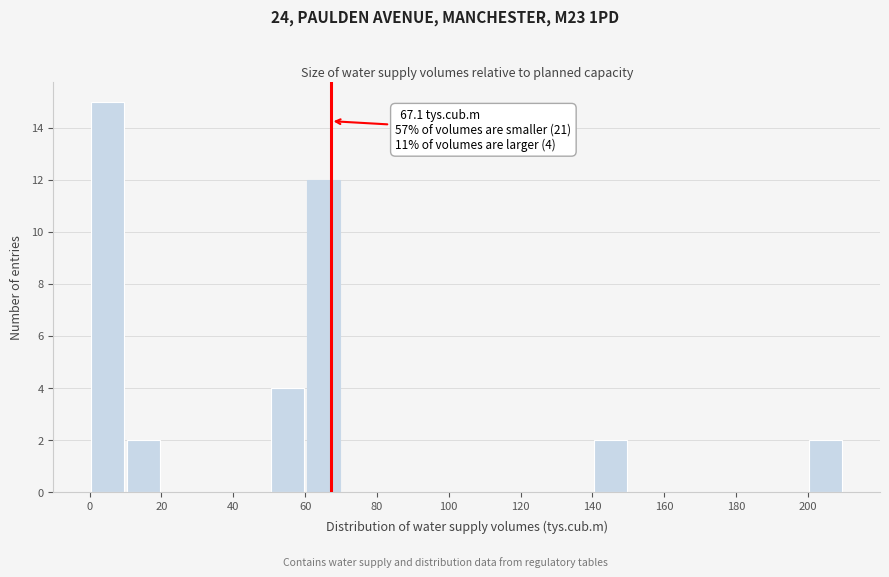

Over which range of the x-axis is the bar tallest?

0 to 10